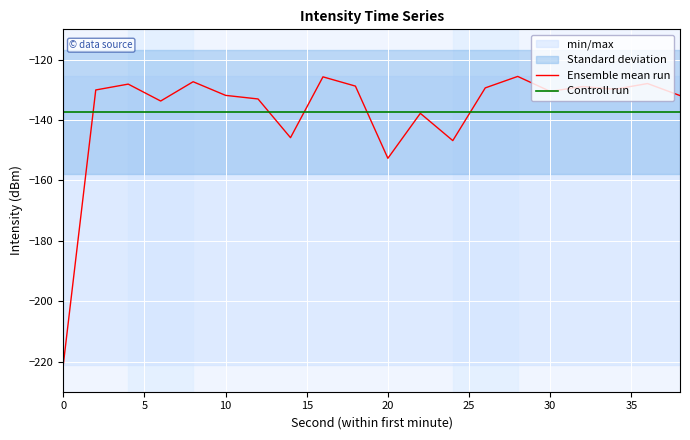

Which series has the largest total across all categories?

Ensemble mean run